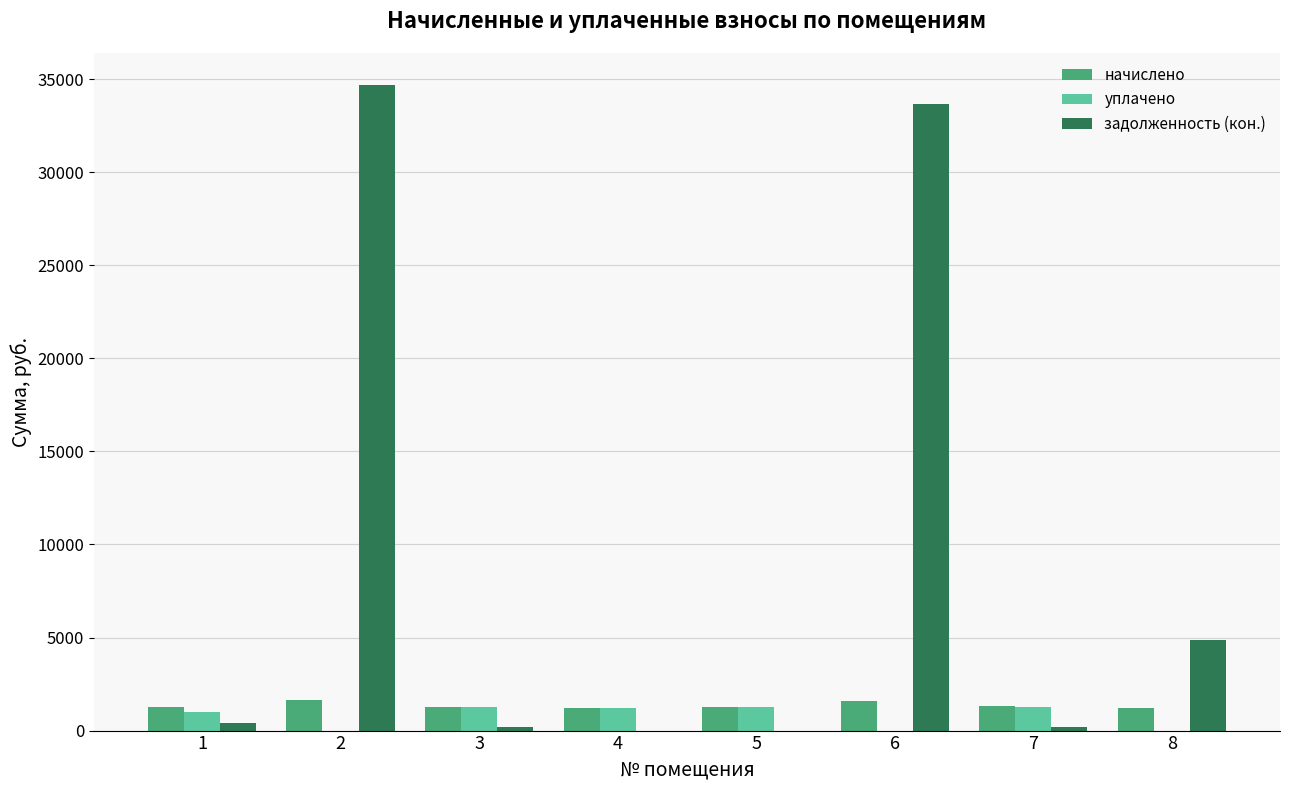

What is the sum of the задолженность (кон.) values at 6 and 3?

33861.0